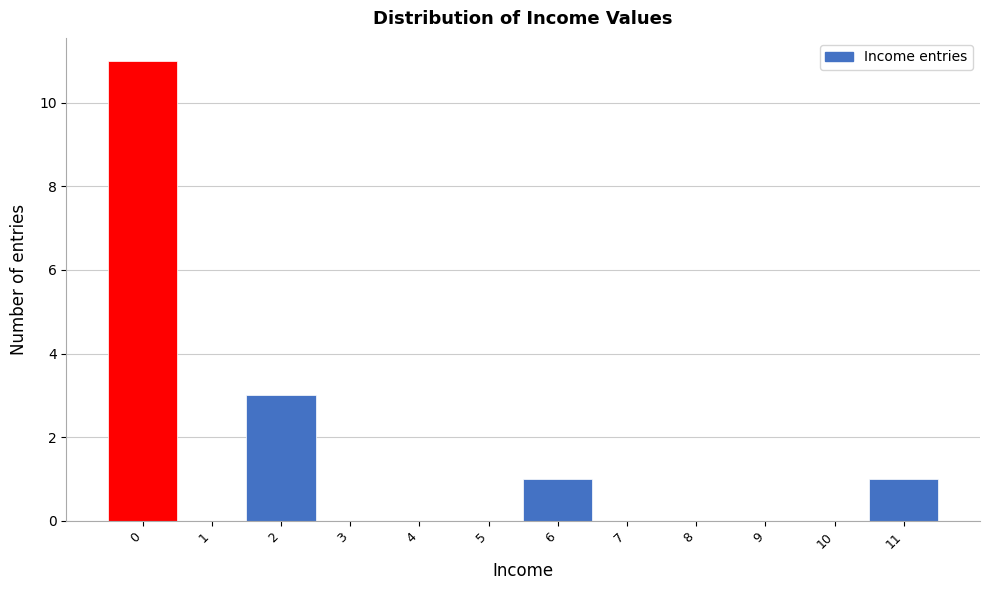

Reading left to right, extract all data points from this chart.

0=11	1=0	2=3	3=0	4=0	5=0	6=1	7=0	8=0	9=0	10=0	11=1